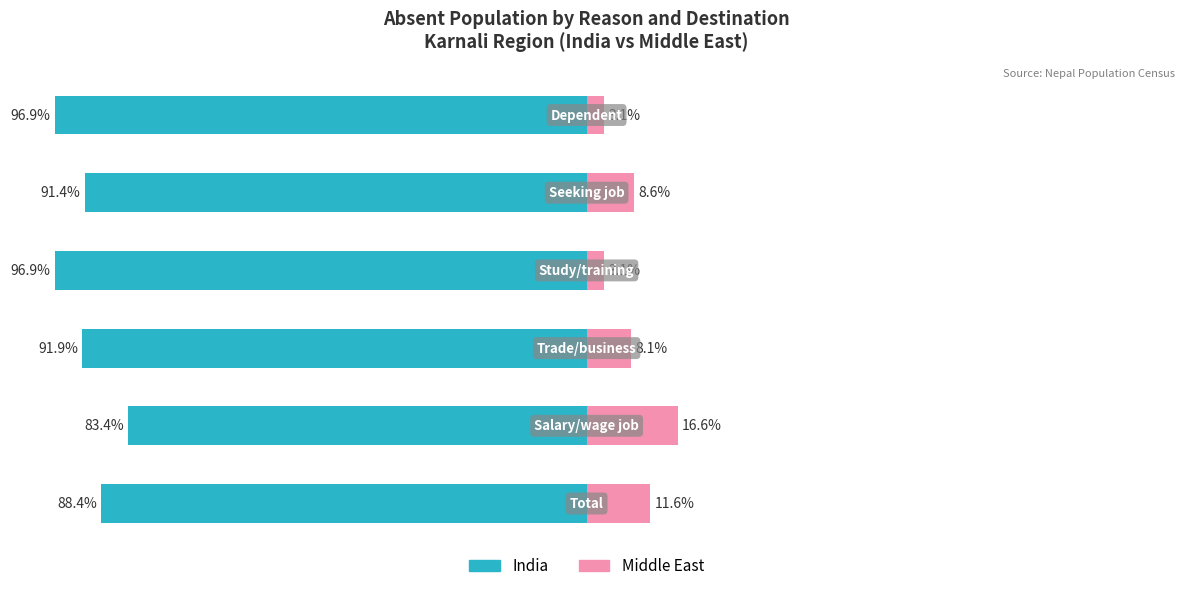

How many bars are there in total?

12